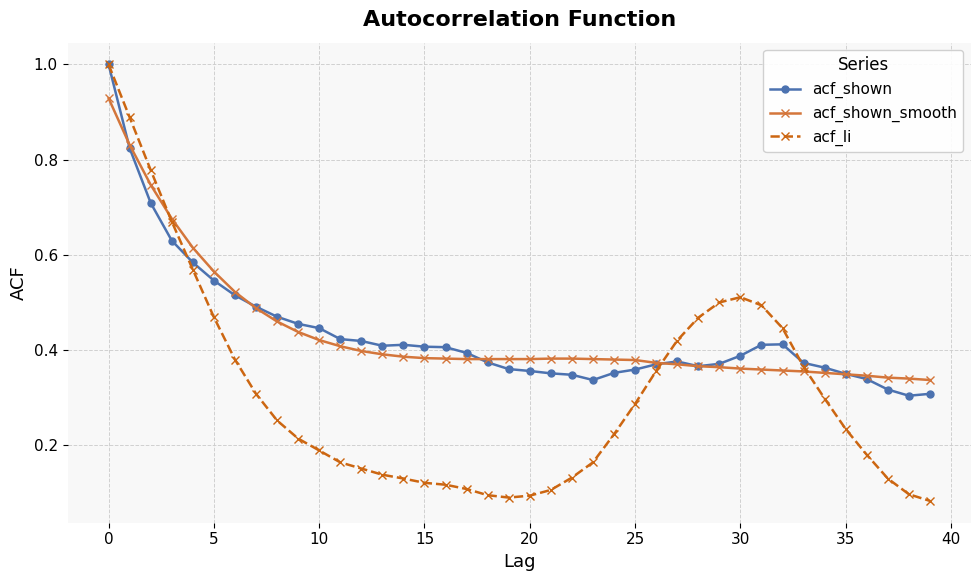

True or false: acf_li has more than 0 points higher than both neighbors.

True